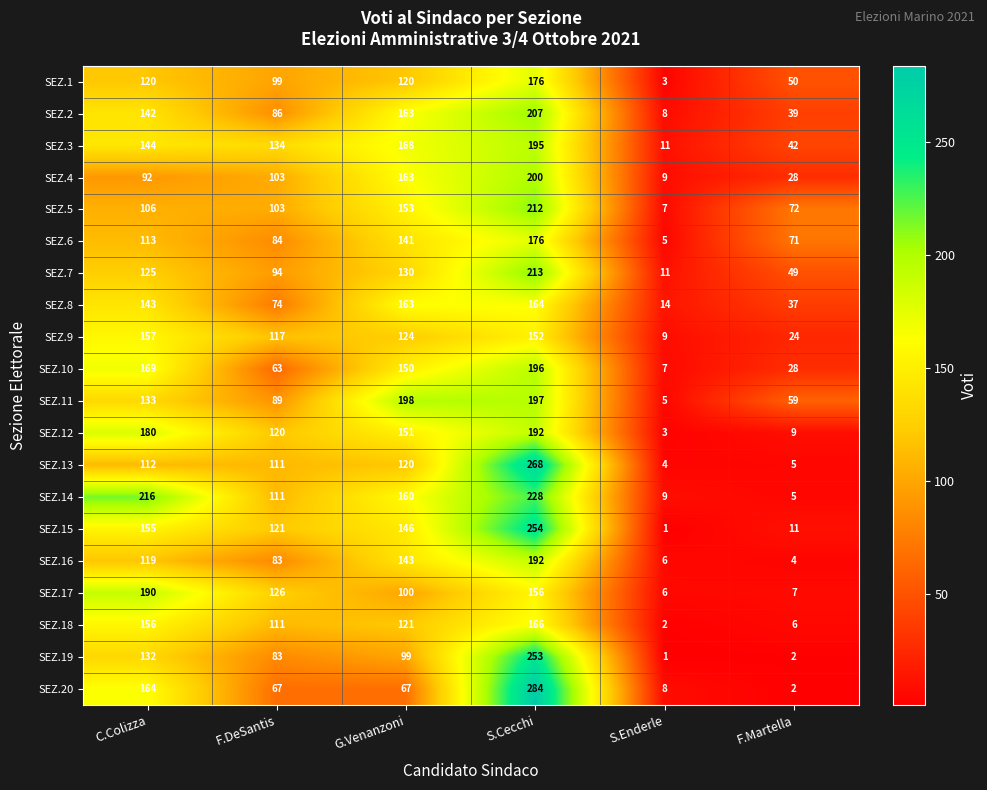

Which category has the lowest value in the SEZ.20 series?

F.Martella